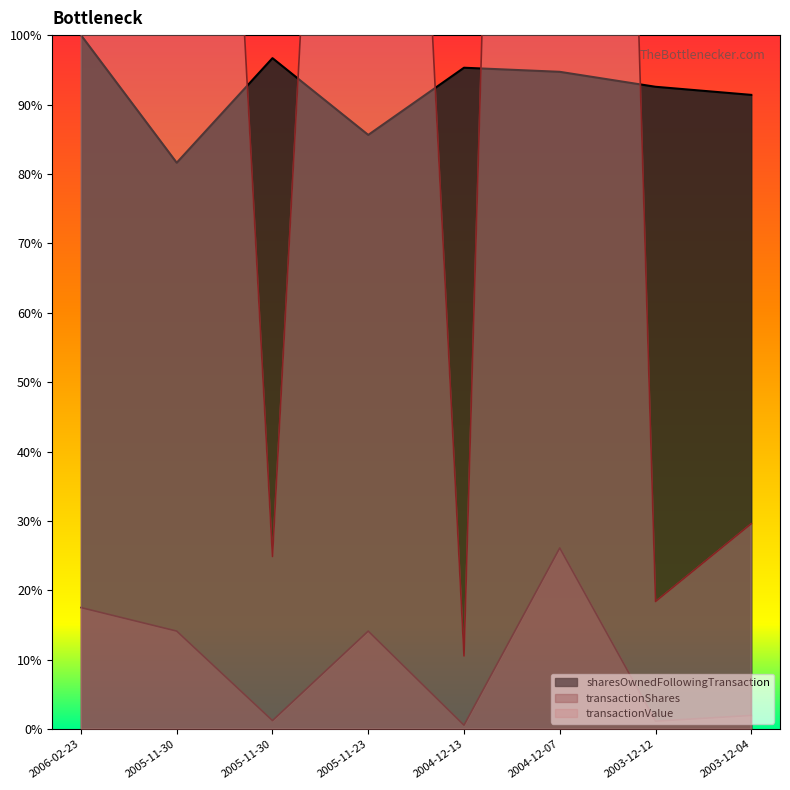

Reading left to right, list all the values displayed in this chart.

sharesOwnedFollowingTransaction: 2006-02-23=100.0	2005-11-30=81.6	2005-11-30=96.7	2005-11-23=85.6	2004-12-13=95.3	2004-12-07=94.7	2003-12-12=92.6	2003-12-04=91.4
transactionShares: 2006-02-23=17.5	2005-11-30=14.1	2005-11-30=1.2	2005-11-23=14.1	2004-12-13=0.6	2004-12-07=26.1	2003-12-12=1.2	2003-12-04=2.0
transactionValue: 2006-02-23=376.9	2005-11-30=282.8	2005-11-30=24.9	2005-11-23=282.8	2004-12-13=10.5	2004-12-07=488.5	2003-12-12=18.4	2003-12-04=29.6